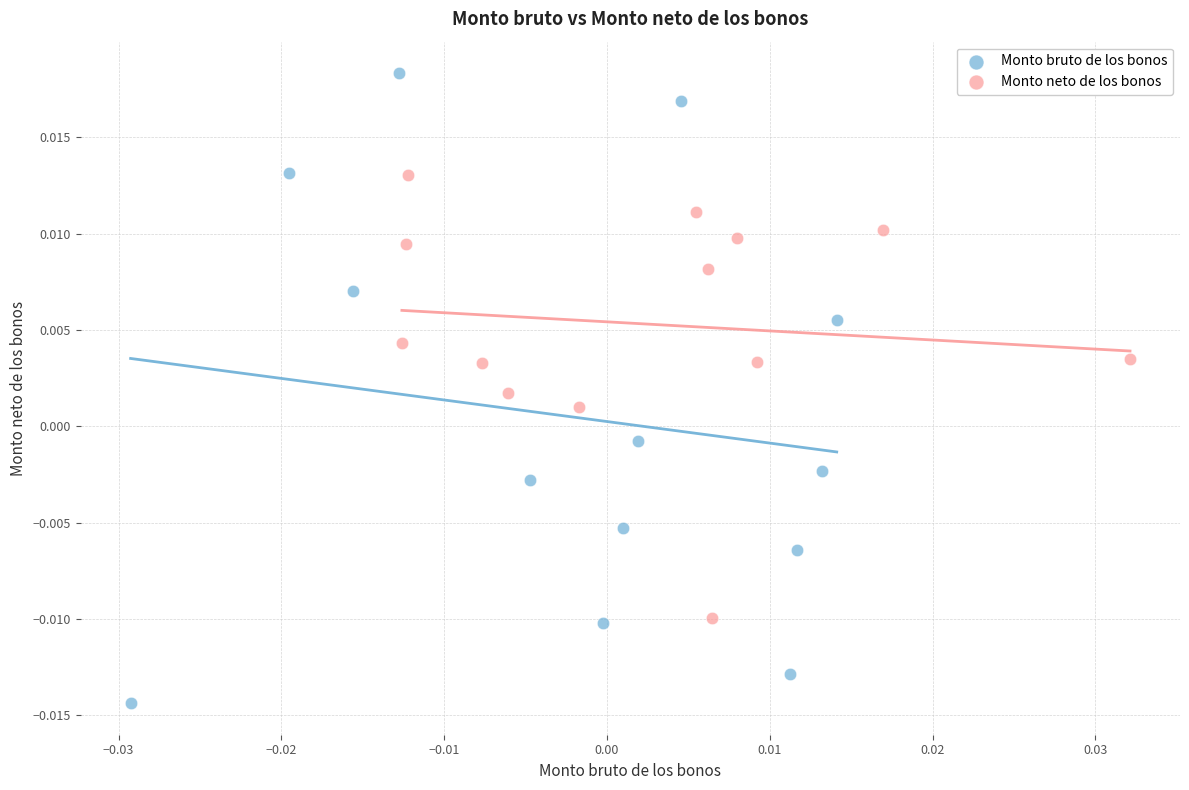

Which series contains the highest Y value?

Monto bruto de los bonos